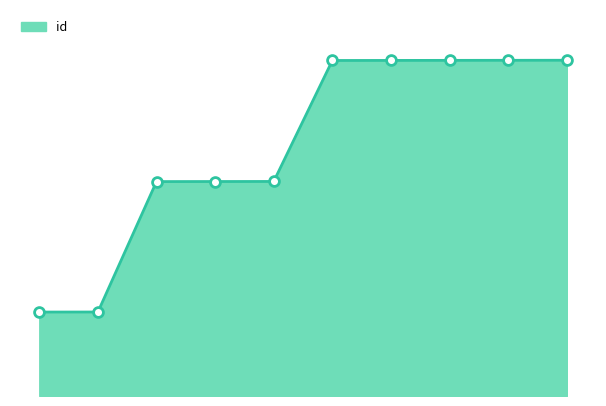

Does the chart have visible grid lines?

No